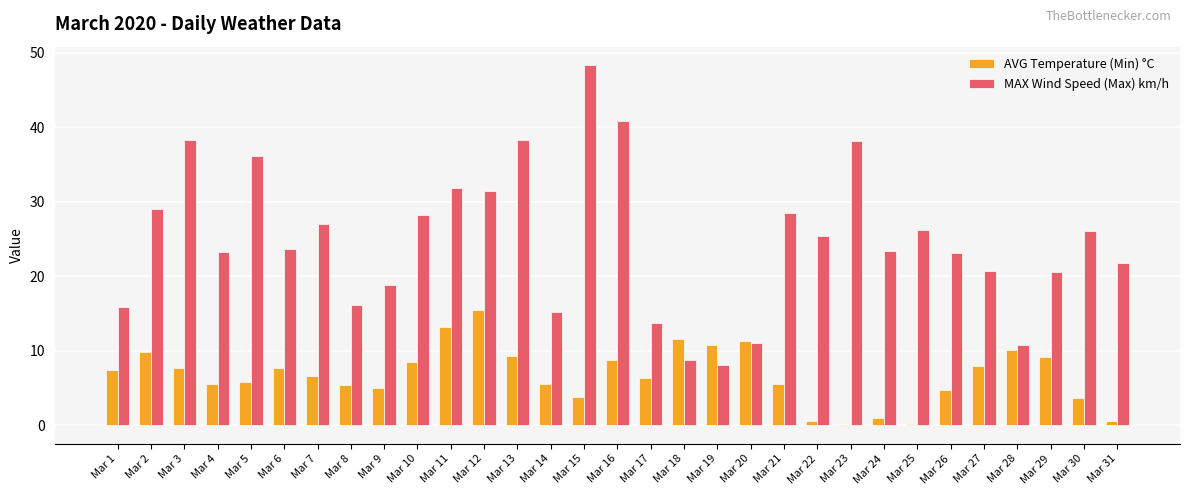

What is the greatest value displayed?

48.4